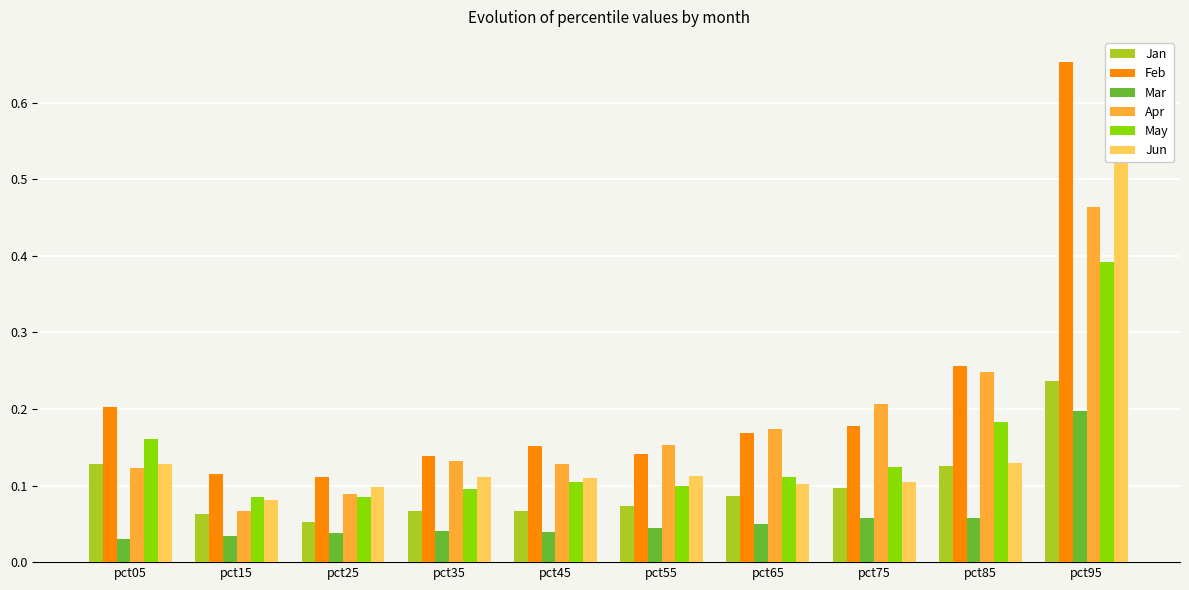

Between pct75 and pct85, which is larger?

pct85